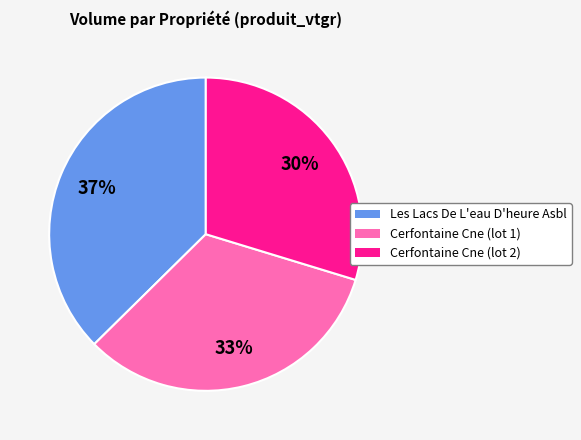

Which slice is the largest?

Les Lacs De L'eau D'heure Asbl